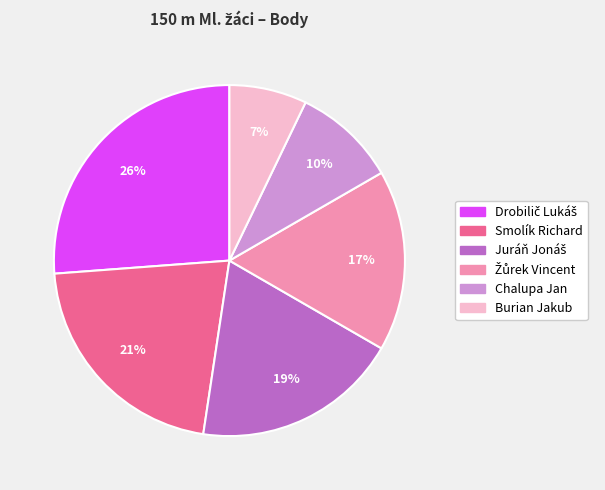

How many segments does this pie chart have?

6